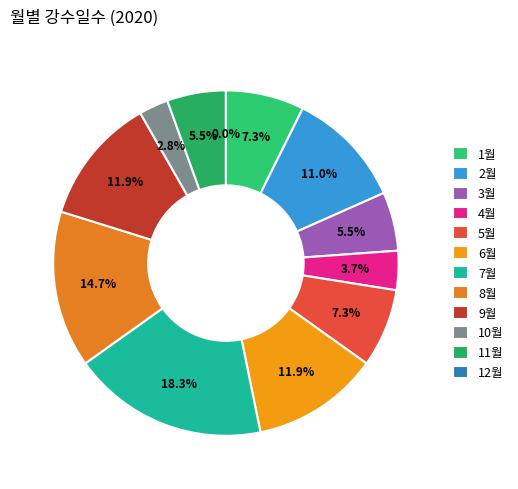

Rank the categories by value from lowest to highest.

12월, 10월, 4월, 3월, 11월, 1월, 5월, 2월, 6월, 9월, 8월, 7월